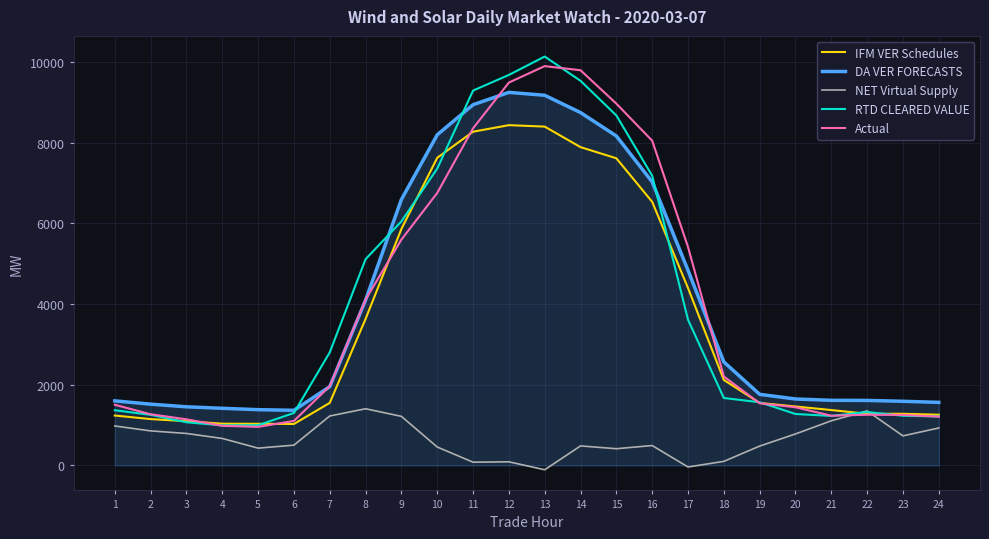

Is it true that Actual equals 765.9 at 23?

False